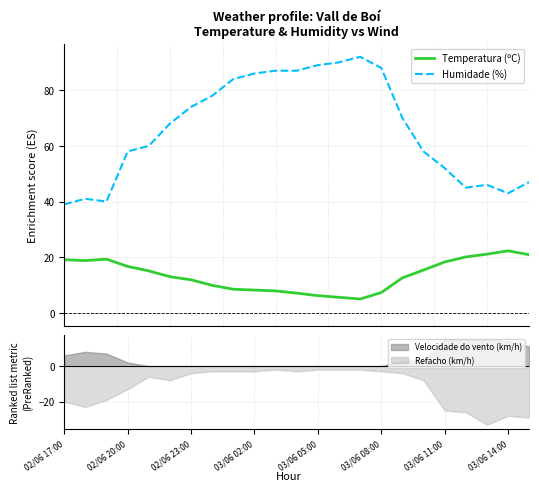

What is the lowest value of the Humidade (%) series?

39.0